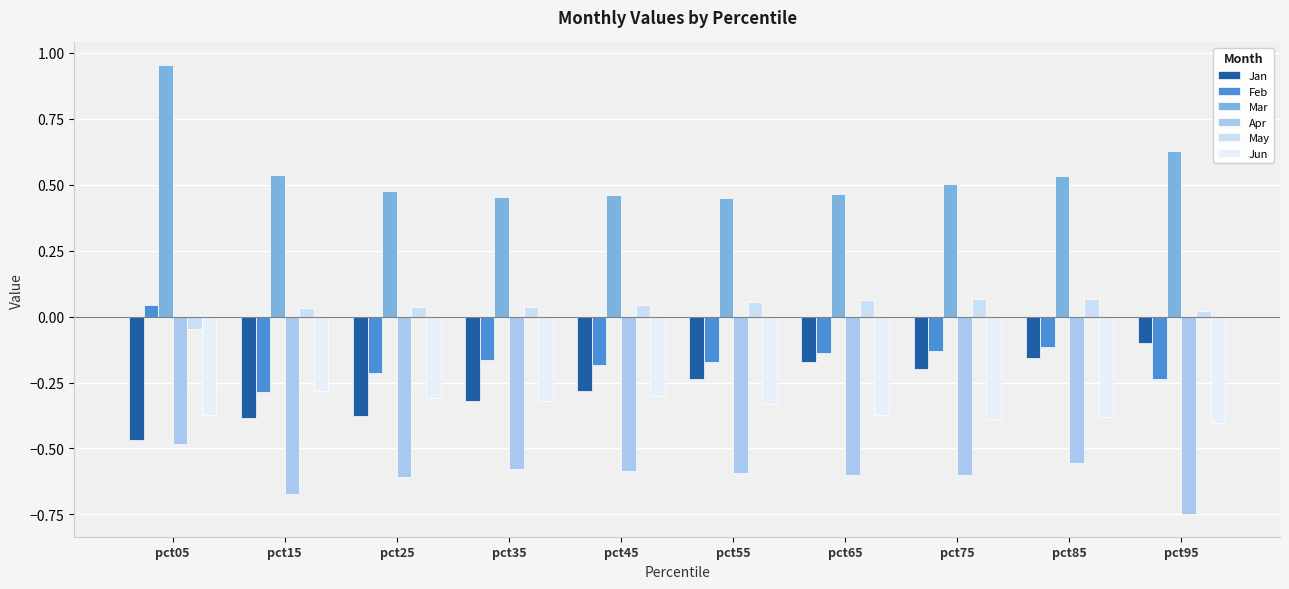

Which series has the largest range (max minus min)?

Mar